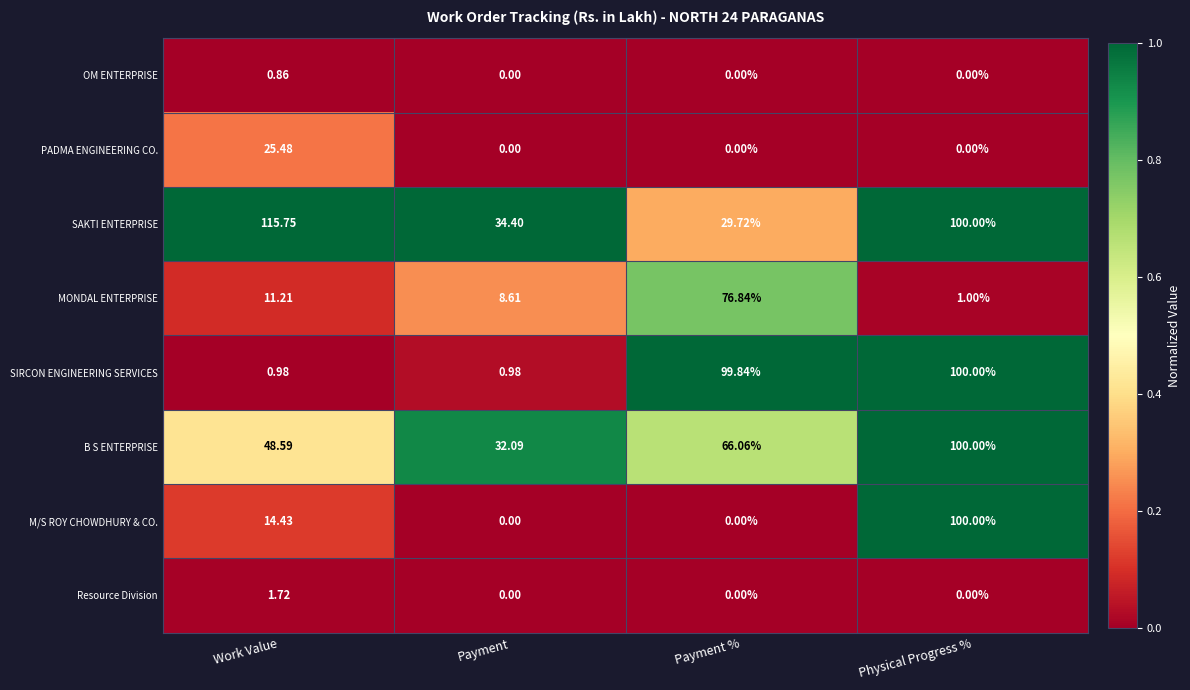

Is the value of B S ENTERPRISE at Payment % greater than the value of OM ENTERPRISE at Payment %?

Yes